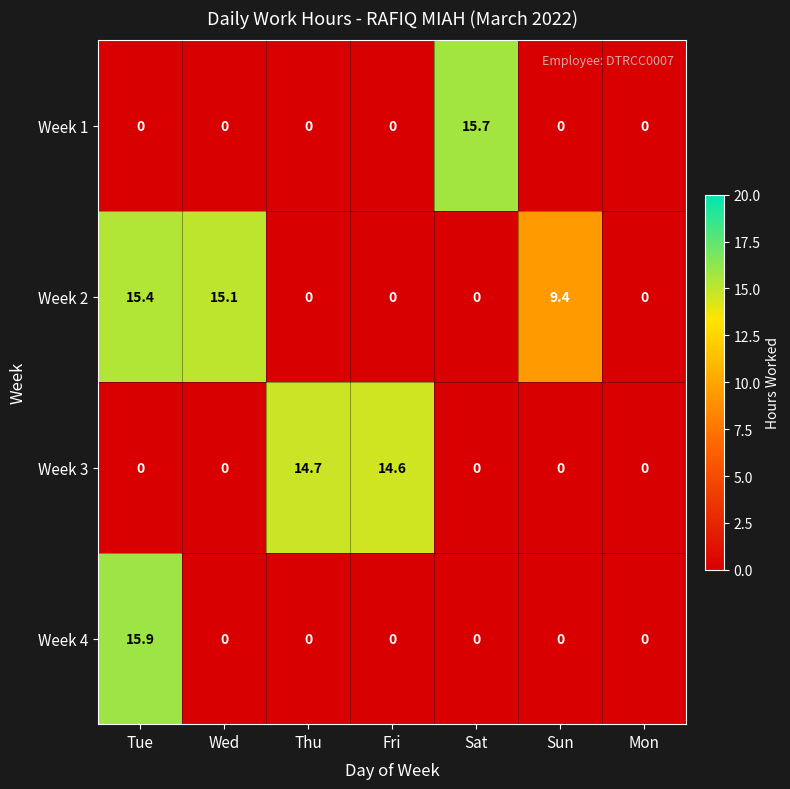

What is the average value of the Week 3 series?

4.2